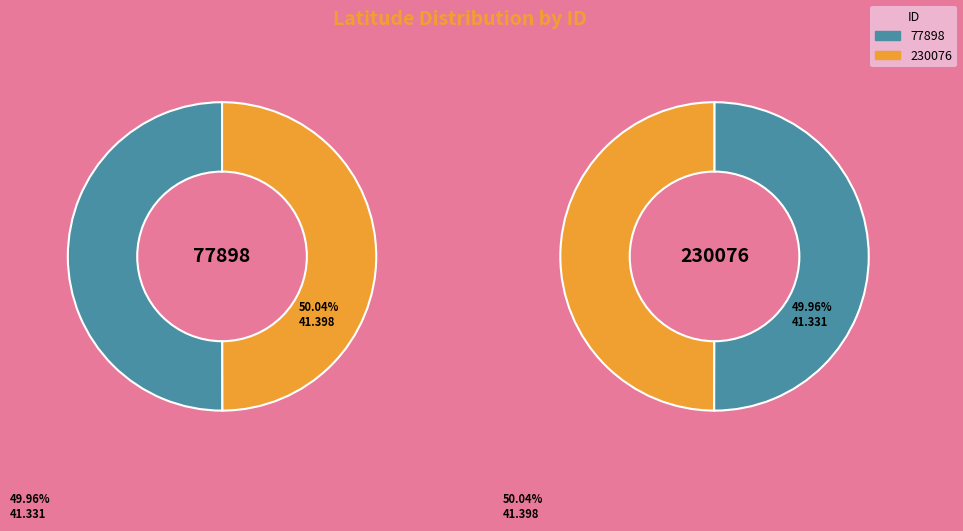

To the nearest percent, what portion does 230076 represent?

50%